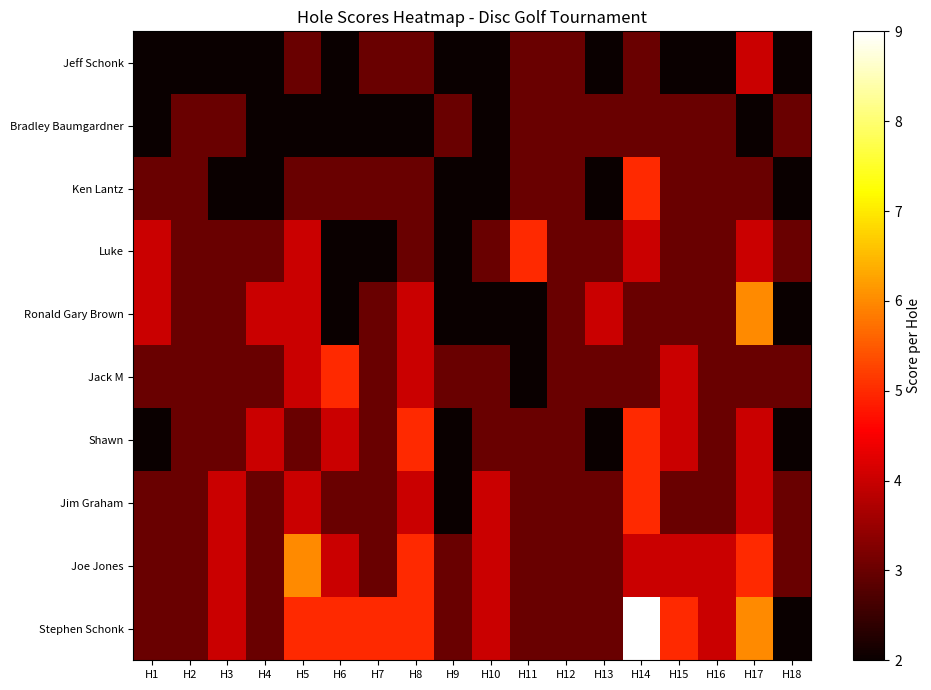

What is the greatest value displayed?

9